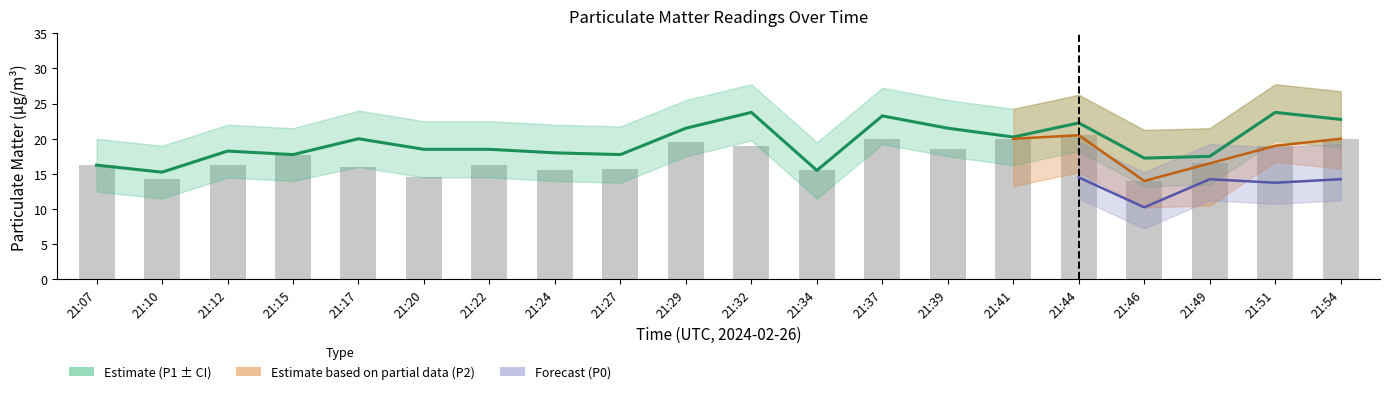

Which has a higher value, 21:44 or 21:27?

21:44